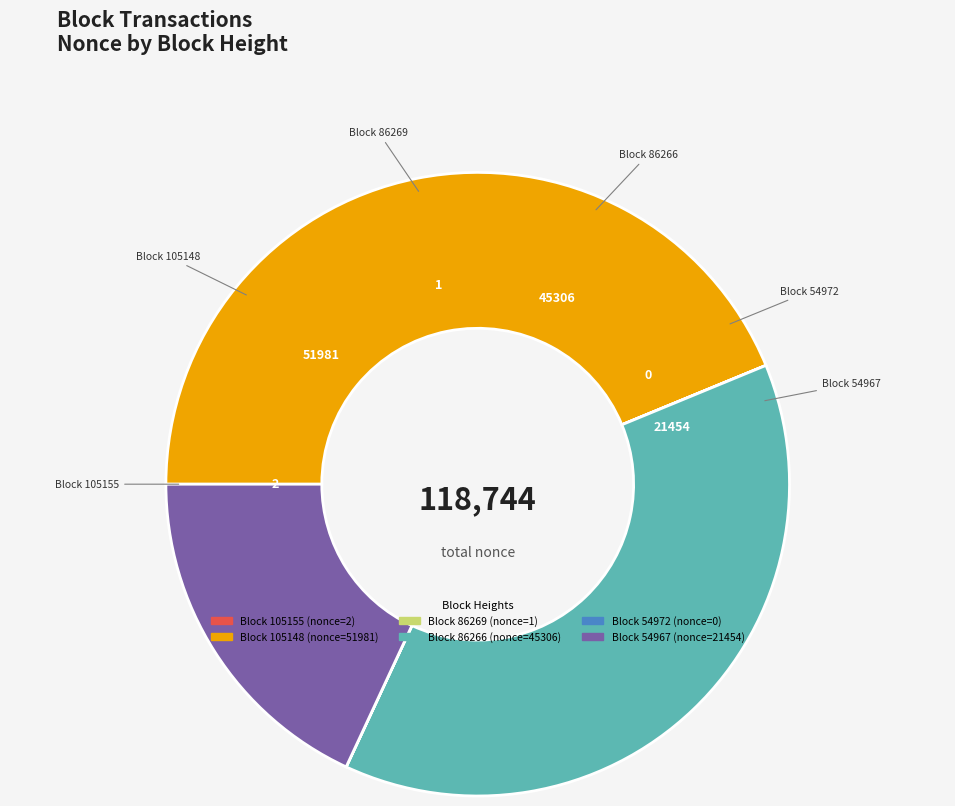

Does any single category account for the majority?

No